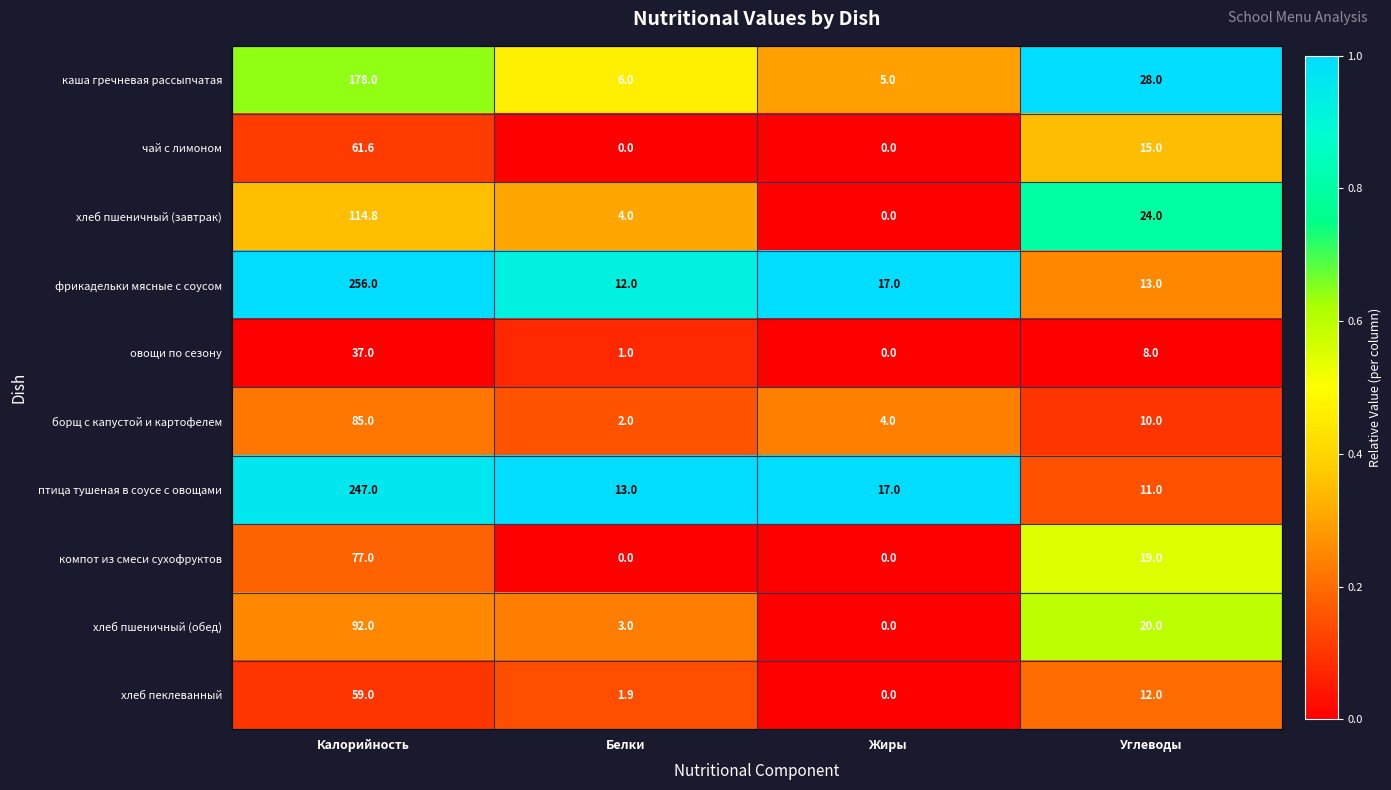

What is the average value of the хлеб пшеничный (обед) series?

28.8